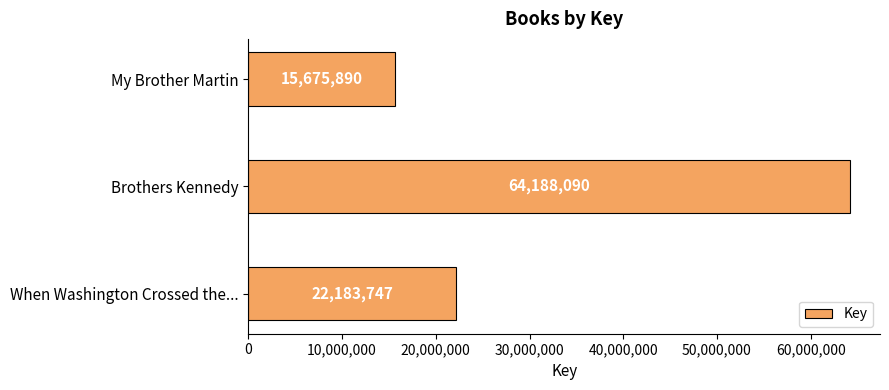

Are the bars horizontal?

Yes